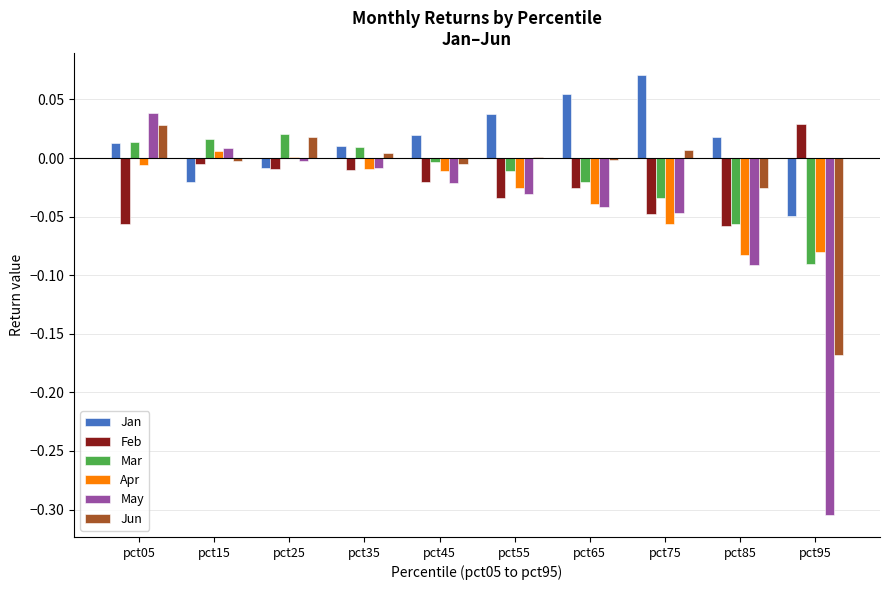

Which label corresponds to the largest value in the chart?

pct75